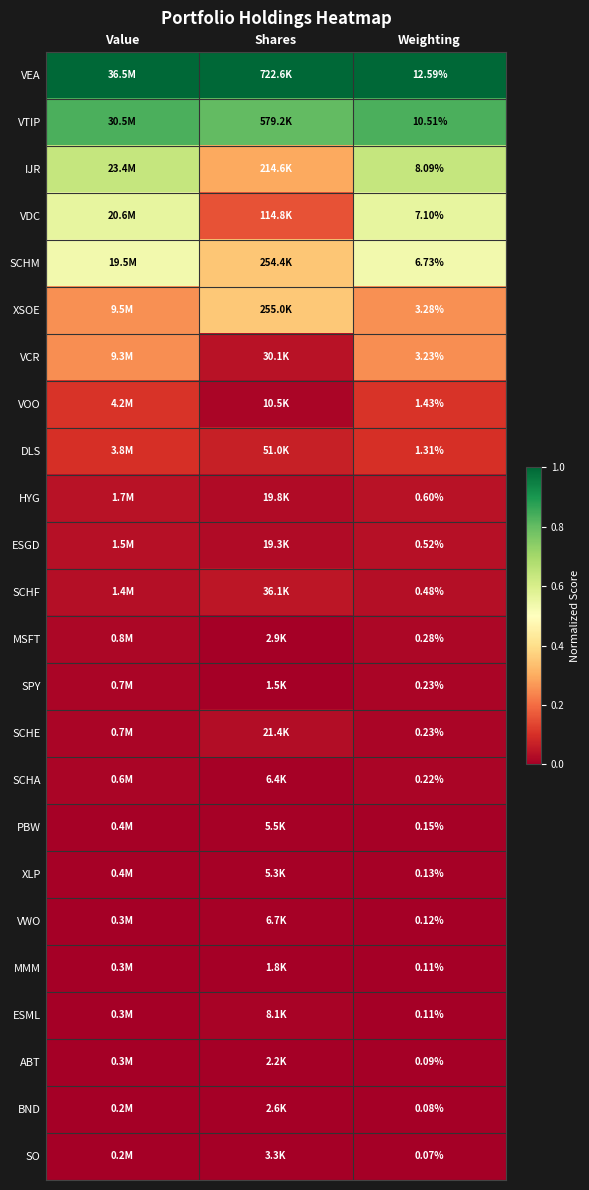

At which category does the chart reach its minimum across all series?

Shares